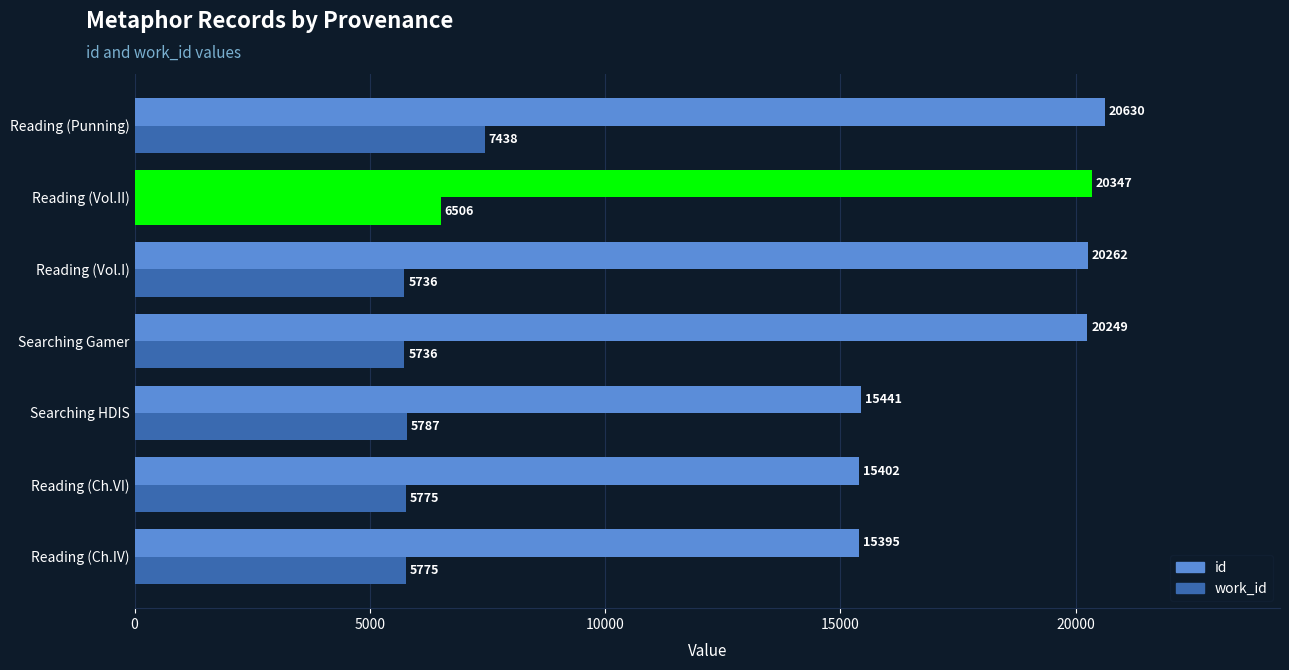

How many values in the work_id series are below 5775?

2